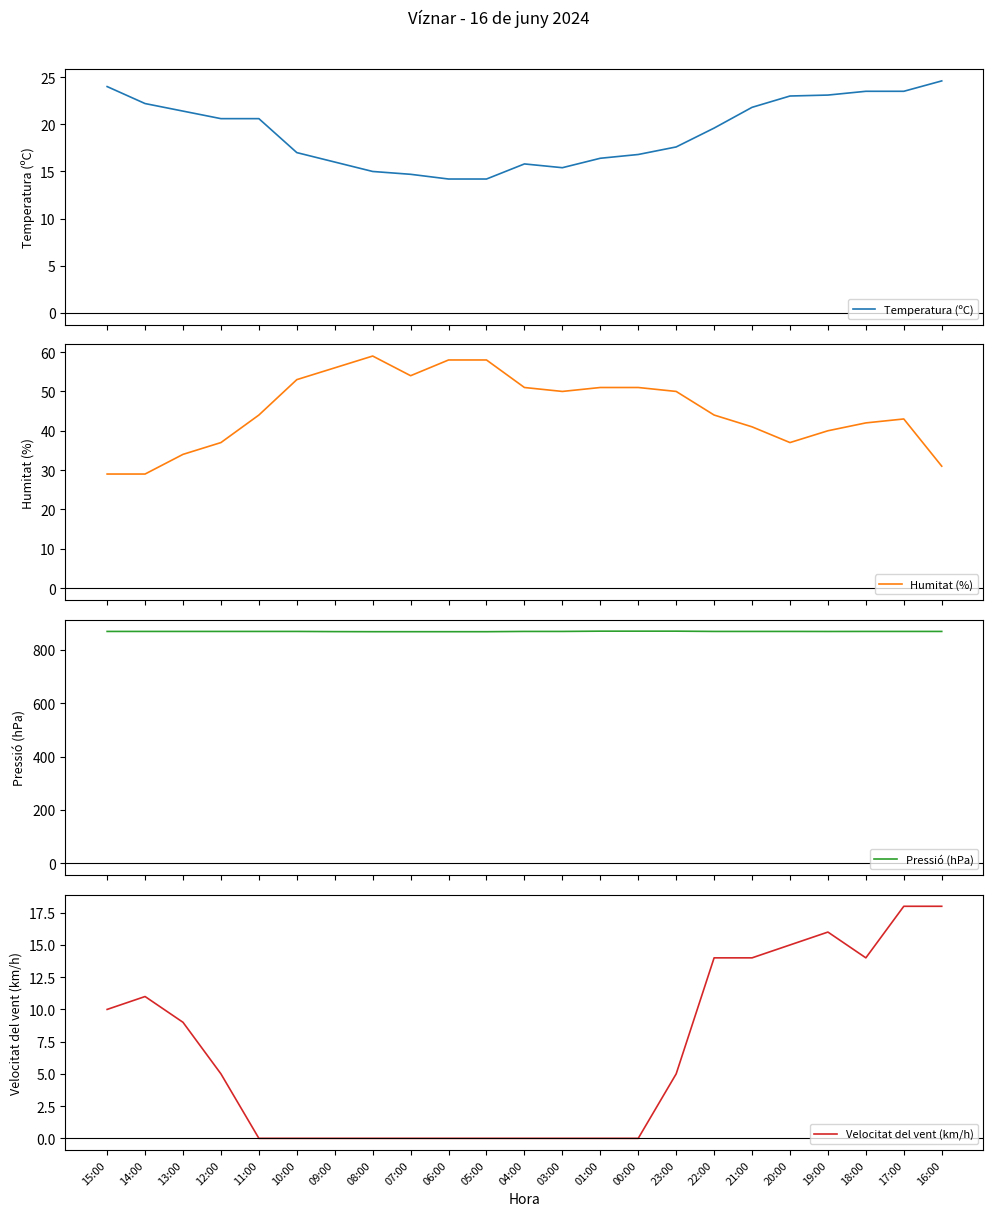

Reading left to right, transcribe all the data shown in this chart.

Temperatura (ºC): 24.0	22.2	21.4	20.6	20.6	17.0	16.0	15.0	14.7	14.2	14.2	15.8	15.4	16.4	16.8	17.6	19.6	21.8	23.0	23.1	23.5	23.5	24.6
Humitat (%): 29.0	29.0	34.0	37.0	44.0	53.0	56.0	59.0	54.0	58.0	58.0	51.0	50.0	51.0	51.0	50.0	44.0	41.0	37.0	40.0	42.0	43.0	31.0
Pressió (hPa): 869.0	869.0	869.0	869.0	869.0	869.0	868.3	868.0	868.0	868.0	868.0	869.0	869.0	870.0	870.0	870.0	869.0	869.0	869.0	868.8	869.0	869.0	869.0
Velocitat del vent (km/h): 10.0	11.0	9.0	5.0	0.0	0.0	0.0	0.0	0.0	0.0	0.0	0.0	0.0	0.0	0.0	5.0	14.0	14.0	15.0	16.0	14.0	18.0	18.0